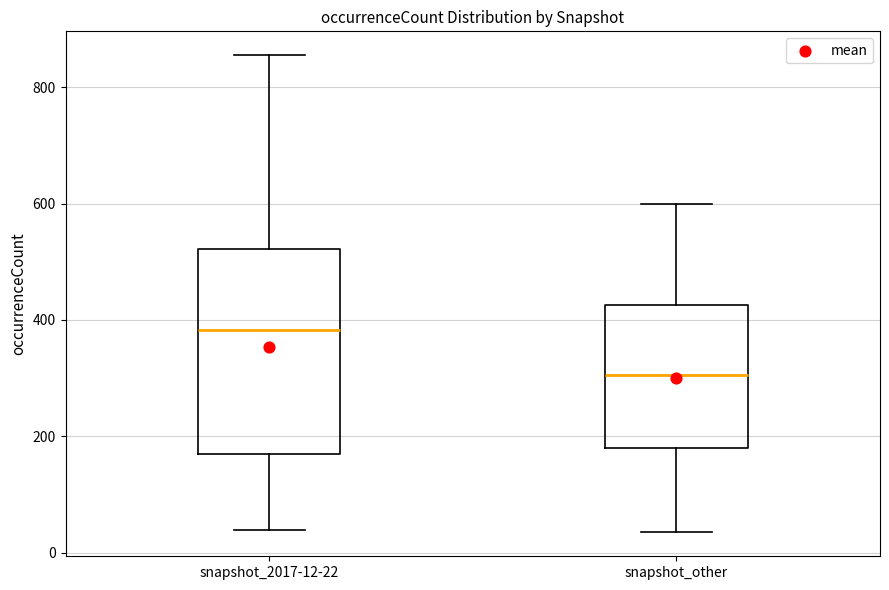

Reading left to right, read every box against the y-axis: the position of its median line, the range the box covers, and the ends of its whiskers. The values are not printed on the chart, so give them approximately, as read against the axis.

snapshot_2017-12-22: median 380, box 160 to 520, whiskers 40 to 860
snapshot_other: median 300, box 180 to 420, whiskers 40 to 600